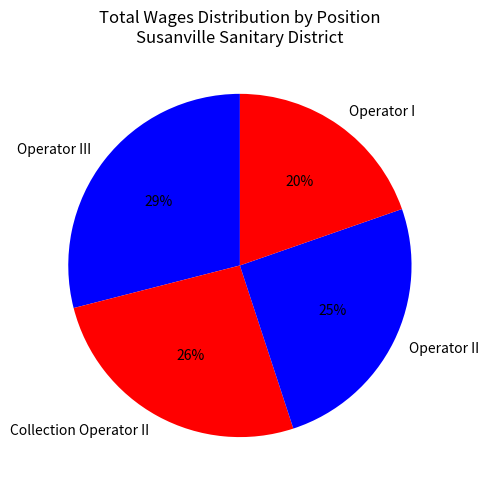

True or false: Operator I accounts for 20% of the total.

True